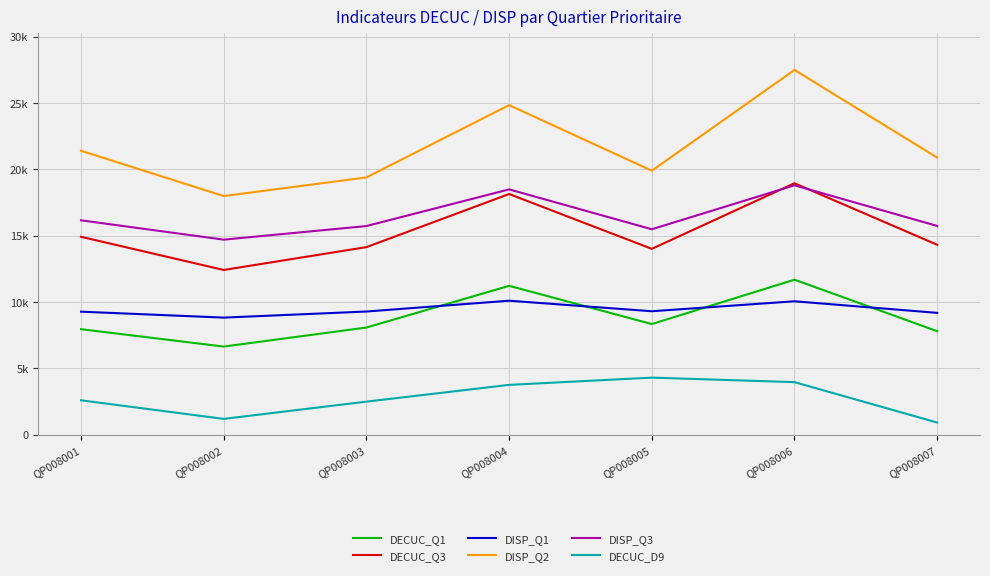

Where is the first local minimum for DISP_Q1?

QP008002